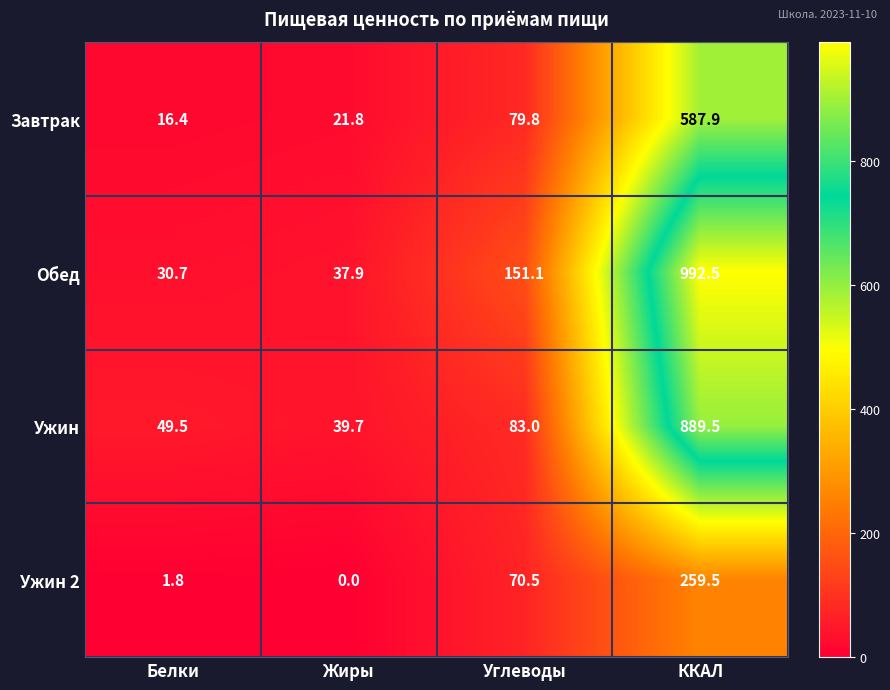

Rank the series at Белки from lowest to highest value.

Ужин 2, Завтрак, Обед, Ужин